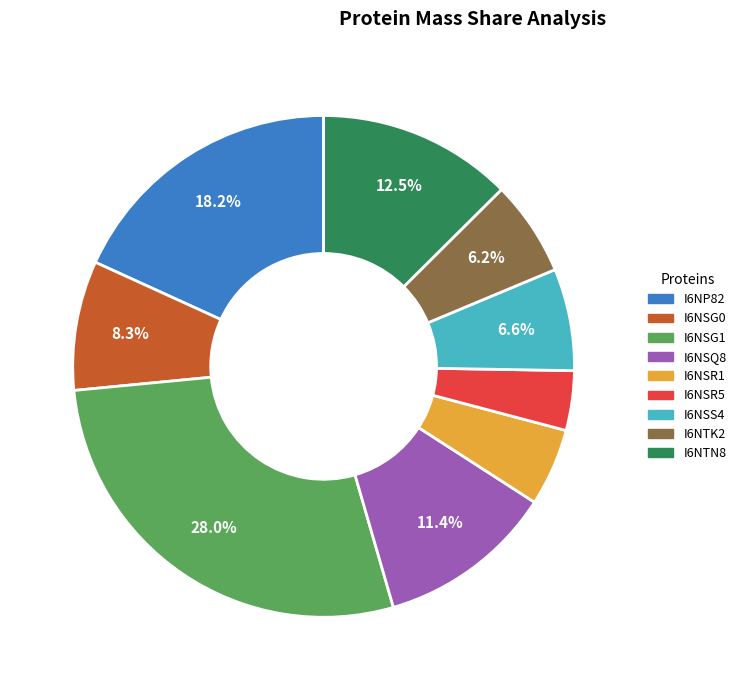

How many slices are in this pie chart?

9